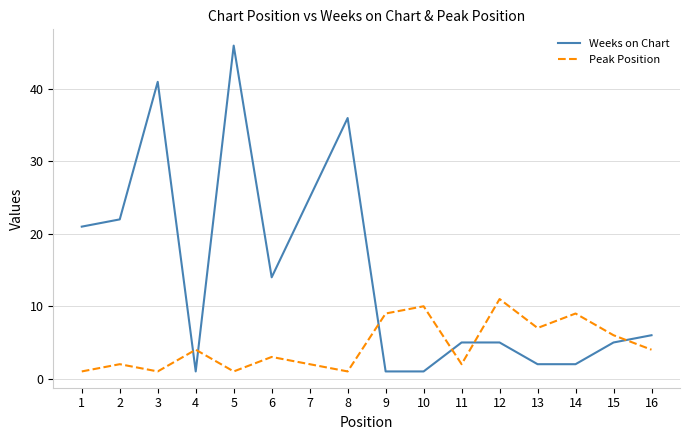

What are all the series names shown in the legend?

Weeks on Chart, Peak Position